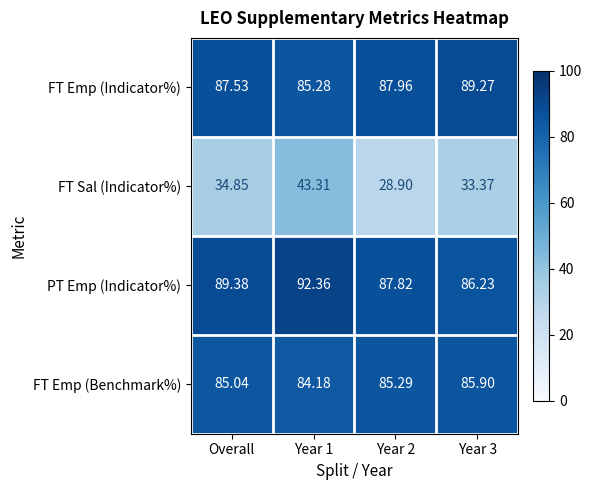

What is the spread (max minus min) of values at Overall?

54.5